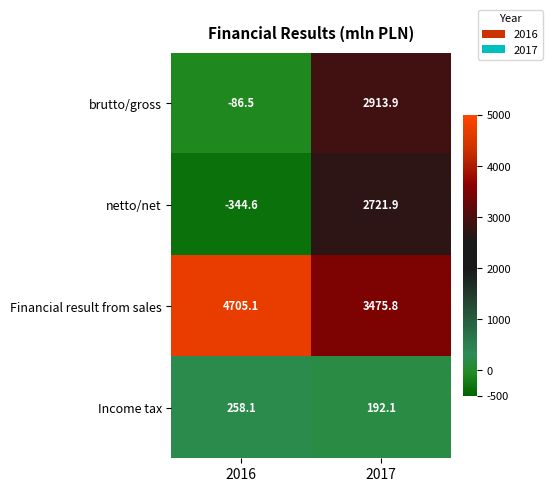

Reading left to right, transcribe all the data shown in this chart.

brutto/gross: 2016=-86.5	2017=2913.9
netto/net: 2016=-344.6	2017=2721.9
Financial result from sales: 2016=4705.1	2017=3475.8
Income tax: 2016=258.1	2017=192.1